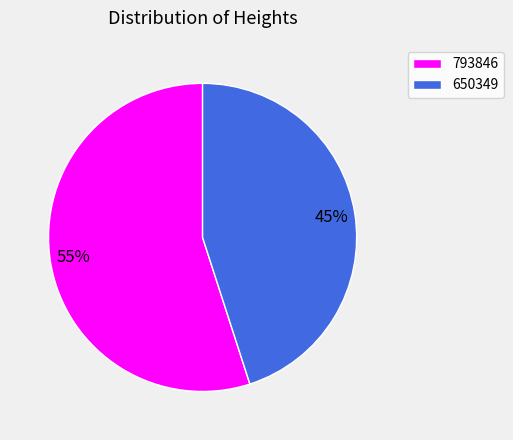

The 793846 slice represents 55% of the pie. True or false?

True